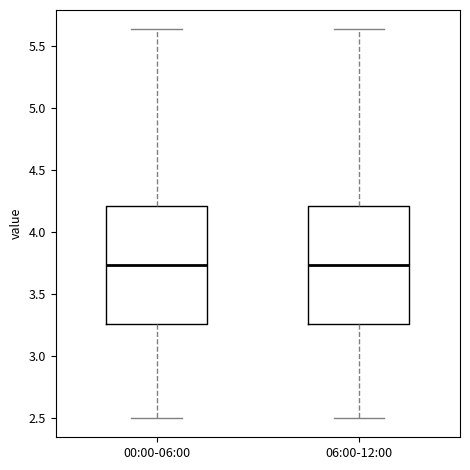

Reading left to right, read every box against the y-axis: the position of its median line, the range the box covers, and the ends of its whiskers. The values are not printed on the chart, so give them approximately, as read against the axis.

00:00-06:00: median 3.75, box 3.25 to 4.20, whiskers 2.50 to 5.65
06:00-12:00: median 3.75, box 3.25 to 4.20, whiskers 2.50 to 5.65